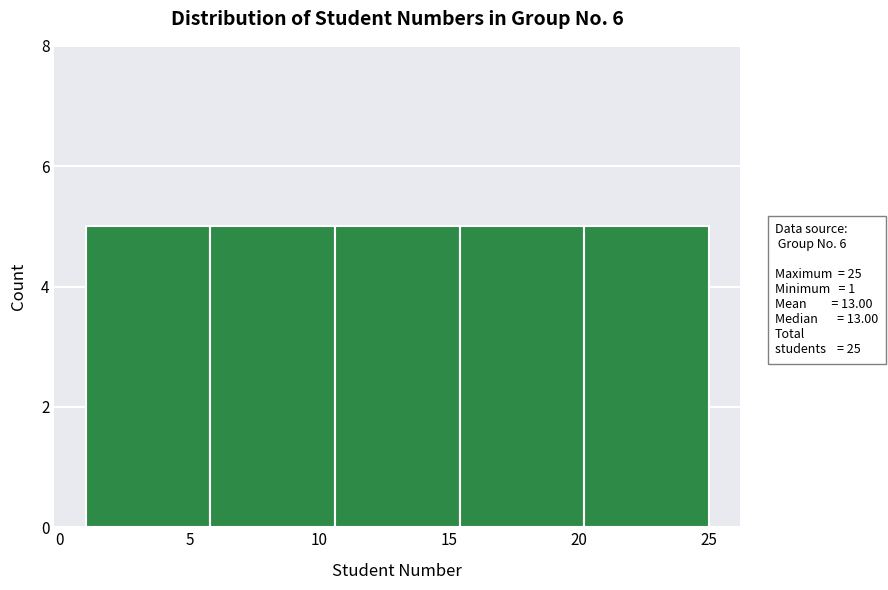

Reading left to right, transcribe this chart: for each bar, give the range it covers on the x-axis and its height. Neither the bar edges nor the heights are printed on the chart, so give them approximately, as read against the axes.

1.0 to 5.8: 5
5.8 to 10.6: 5
10.6 to 15.4: 5
15.4 to 20.2: 5
20.2 to 25.0: 5